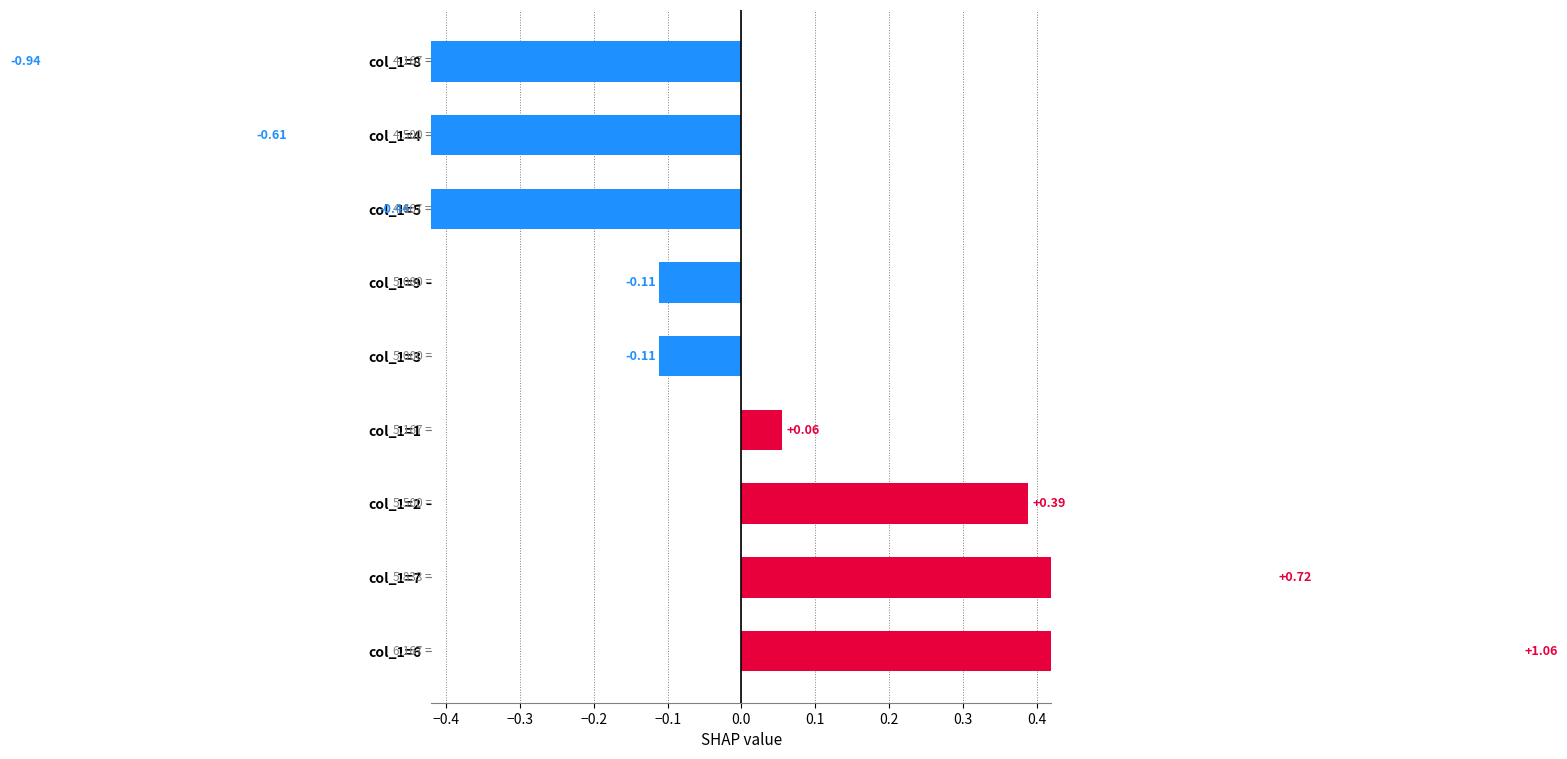

What is the difference between the maximum and second lowest values?

1.7